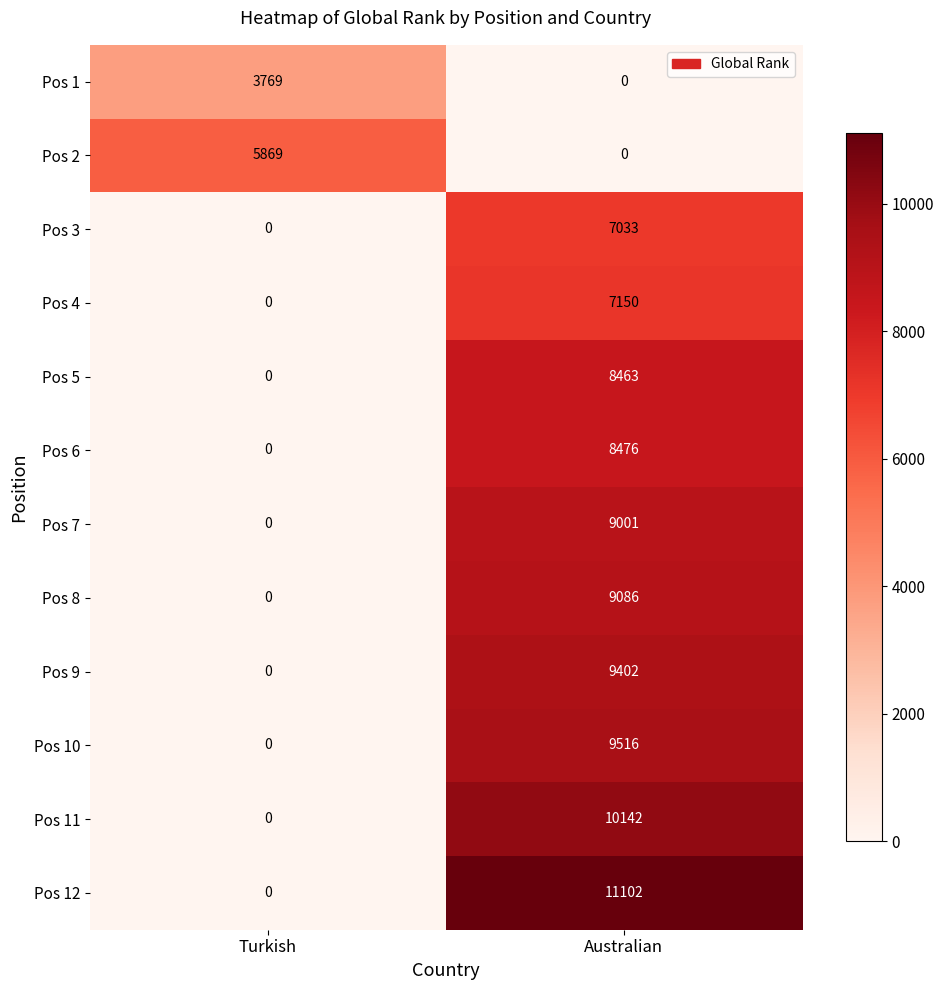

What is the total value across all series at Australian?

89371